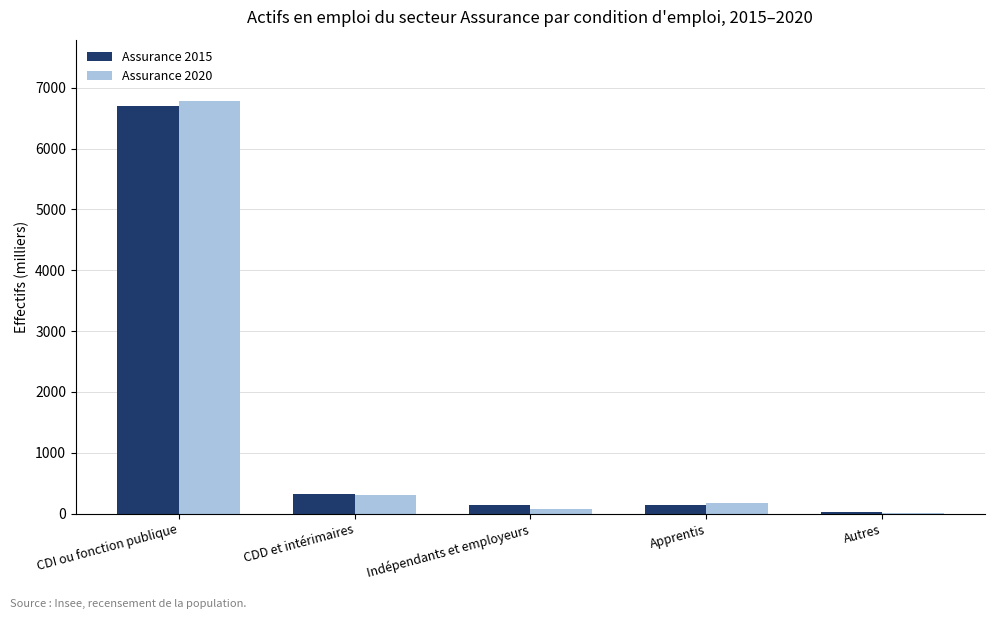

What is the sum of the Assurance 2020 values at Autres and CDI ou fonction publique?

6782.3